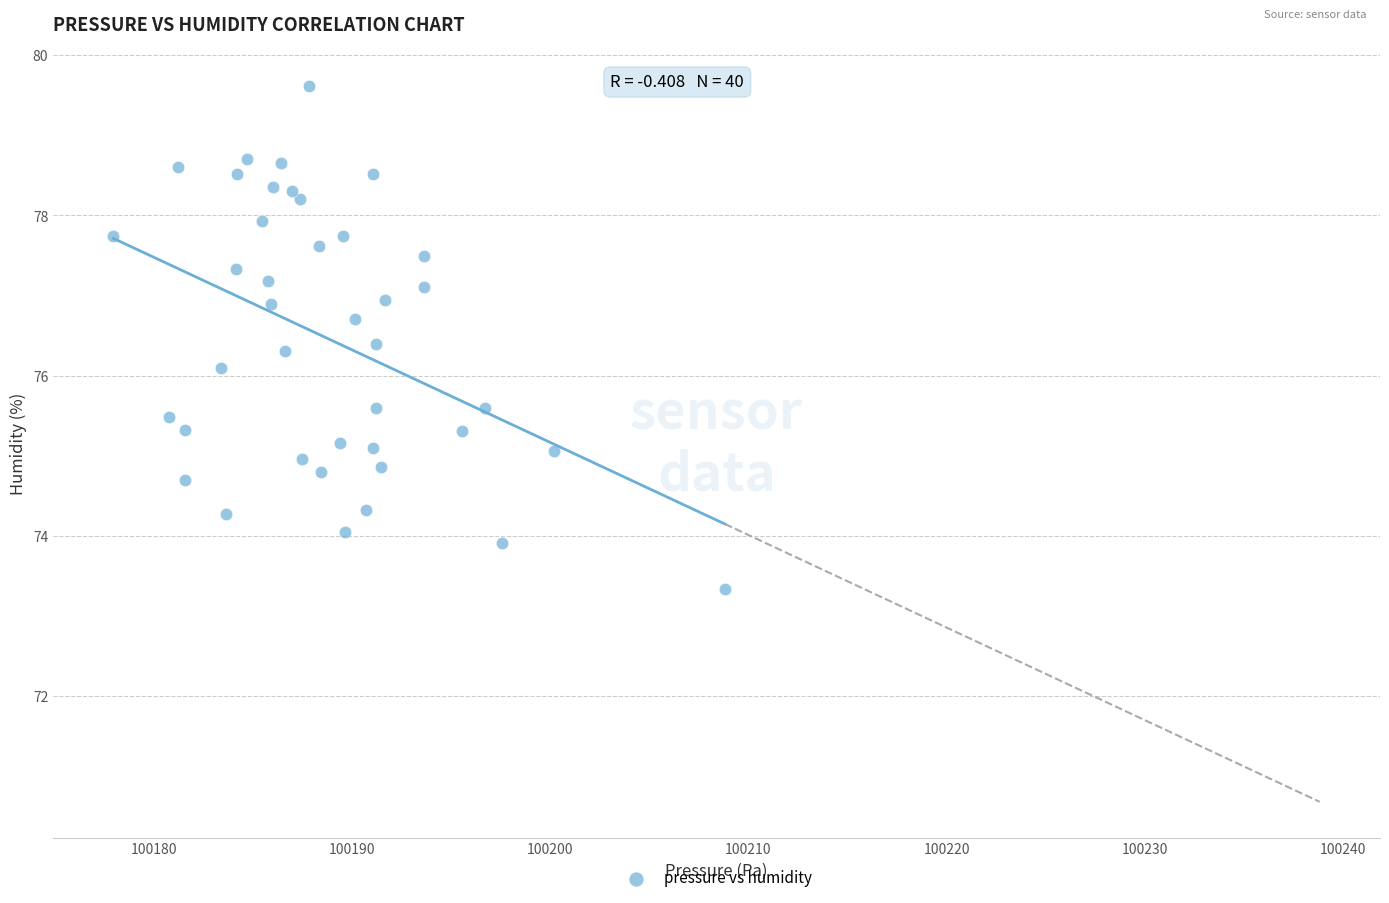

What Y value in the scatter plot is closest to 76?

76.1